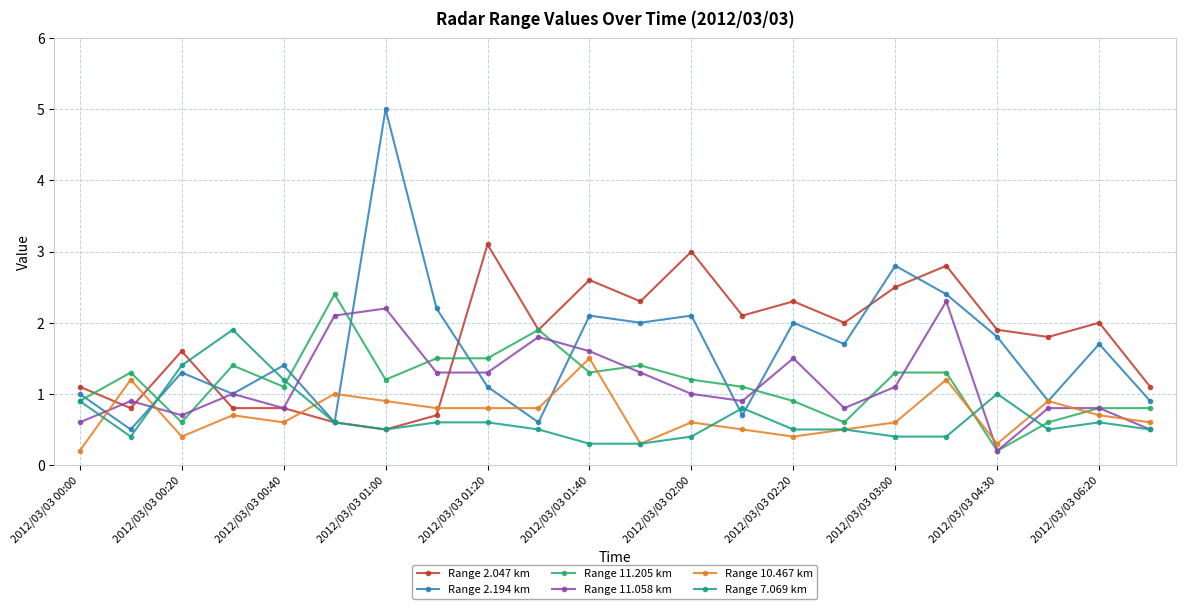

What is the minimum value for Range 2.194 km?

0.5